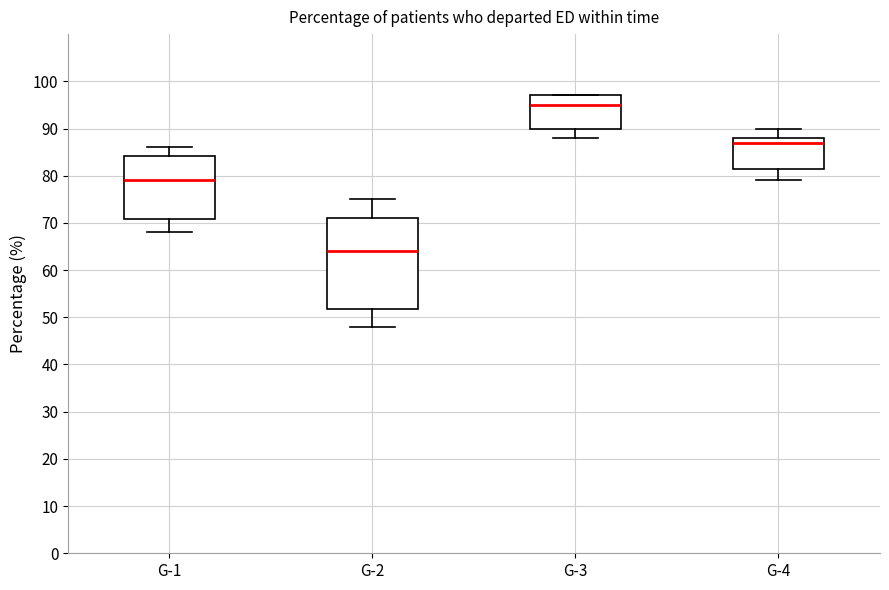

Comparing the boxes themselves (not the whiskers), which one is the tallest?

G-2